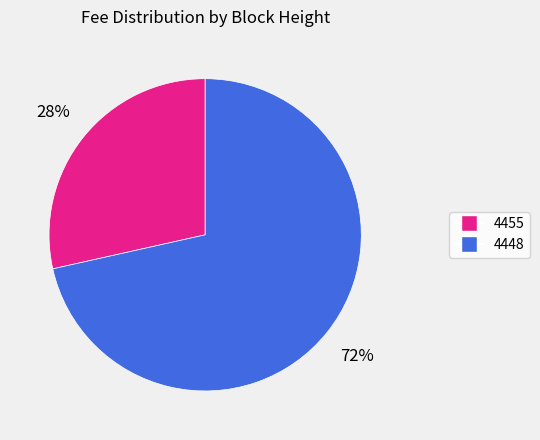

Which slice represents more than half of the pie?

4448